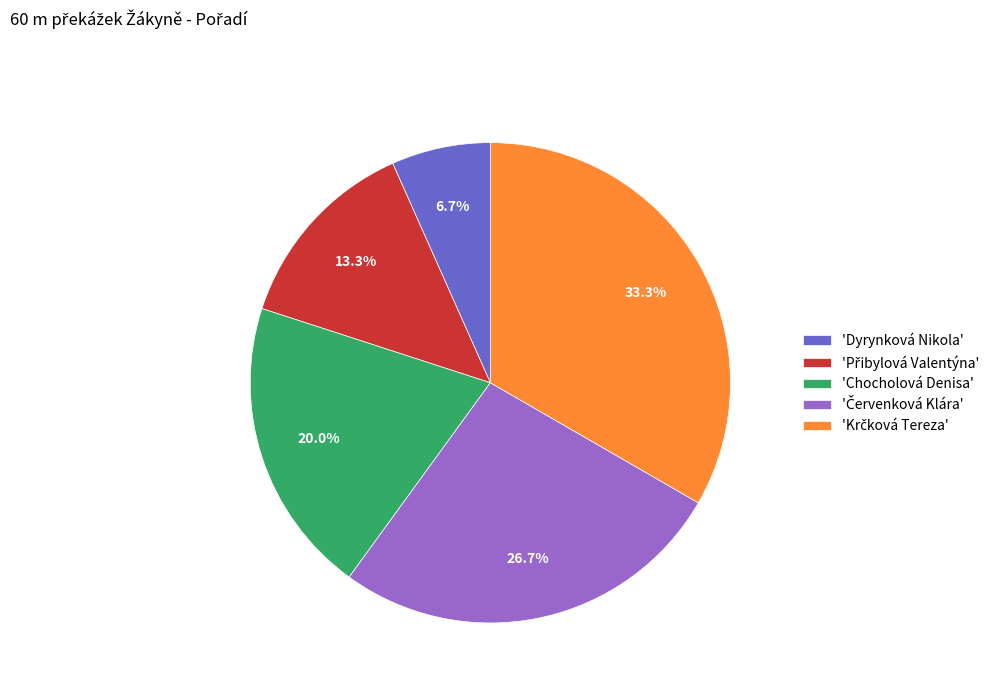

Which category has the smallest portion of the pie?

'Dyrynková Nikola'